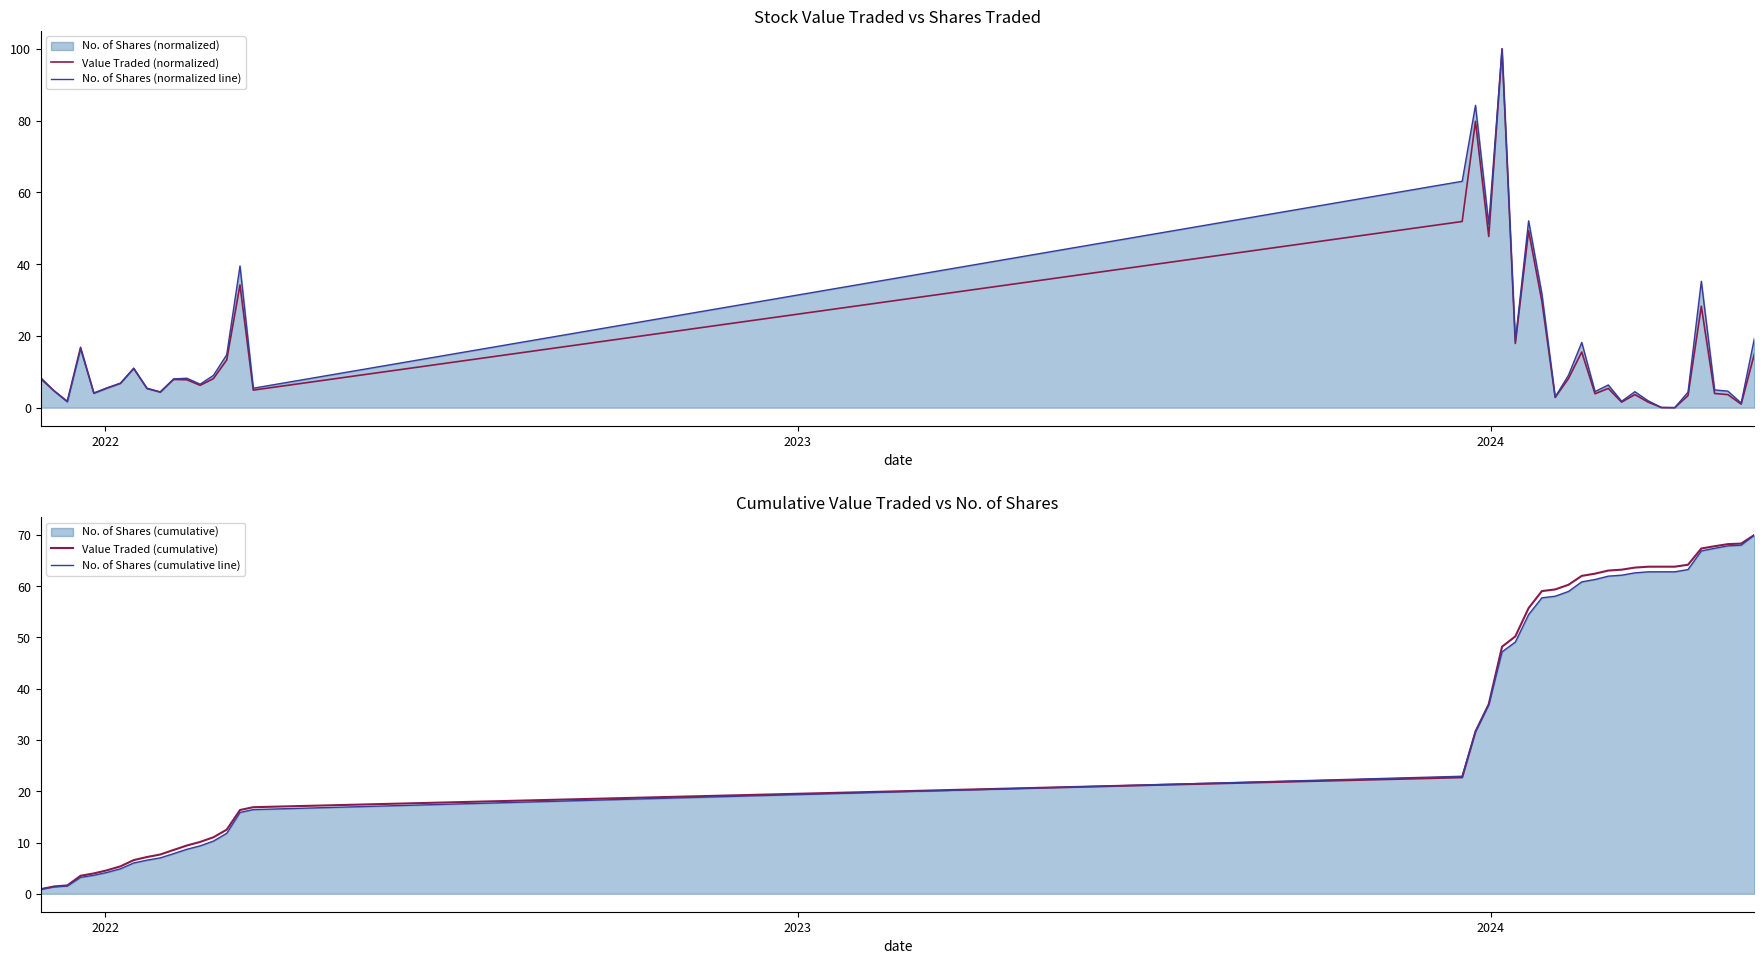

What is the maximum value for No. of Shares (cumulative line)?

70.0